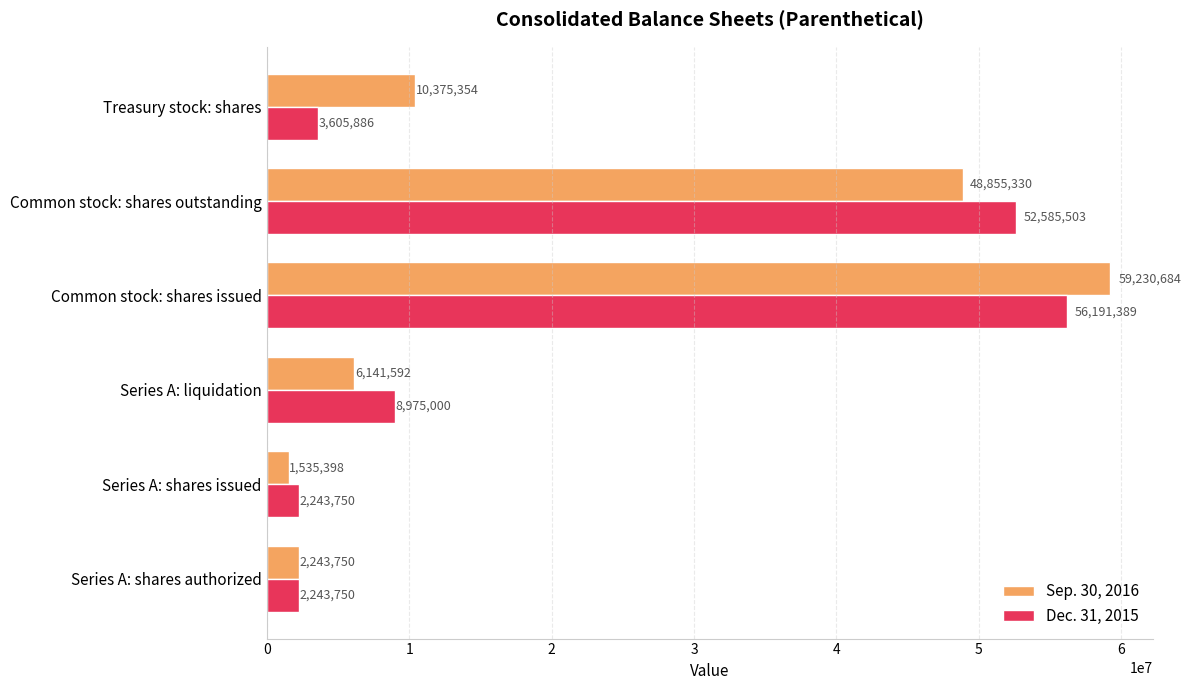

List the series in order of their peak value, highest first.

Sep. 30, 2016, Dec. 31, 2015